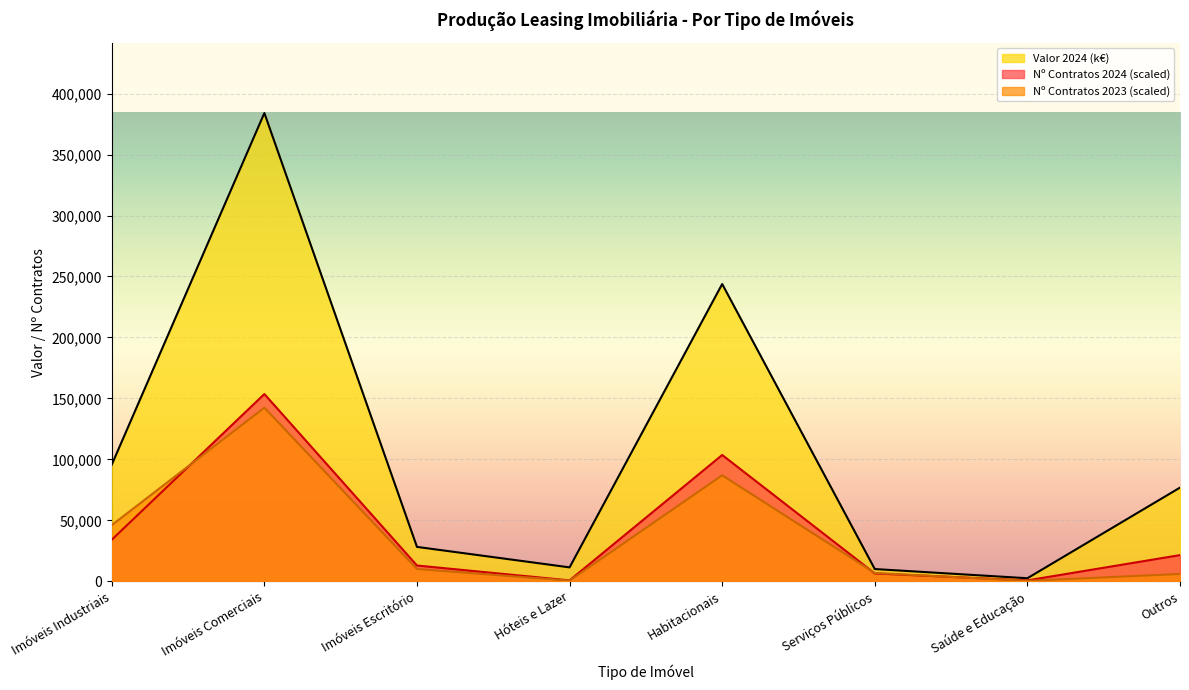

True or false: Valor 2024 (k€) and Nº Contratos 2023 cross at least once.

False